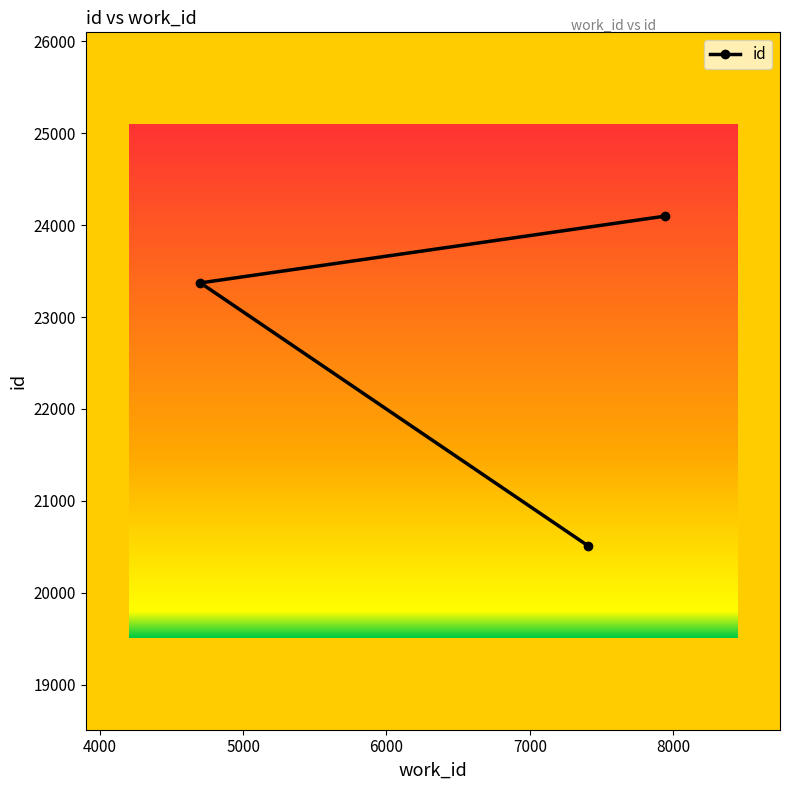

What is the change in value from 7408 to 4702?

+2863